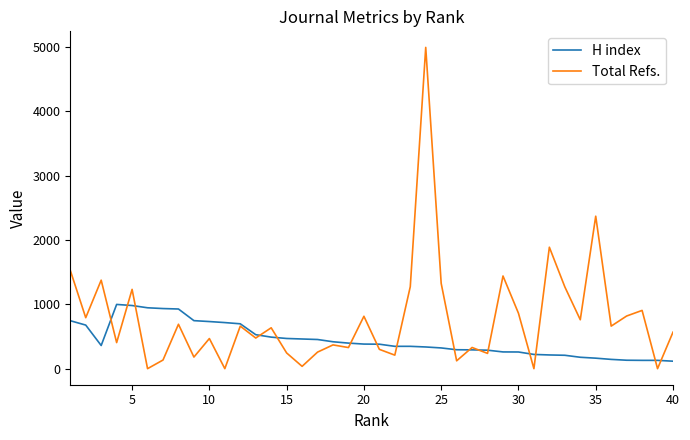

List the series in order of their peak value, highest first.

Total Refs., H index